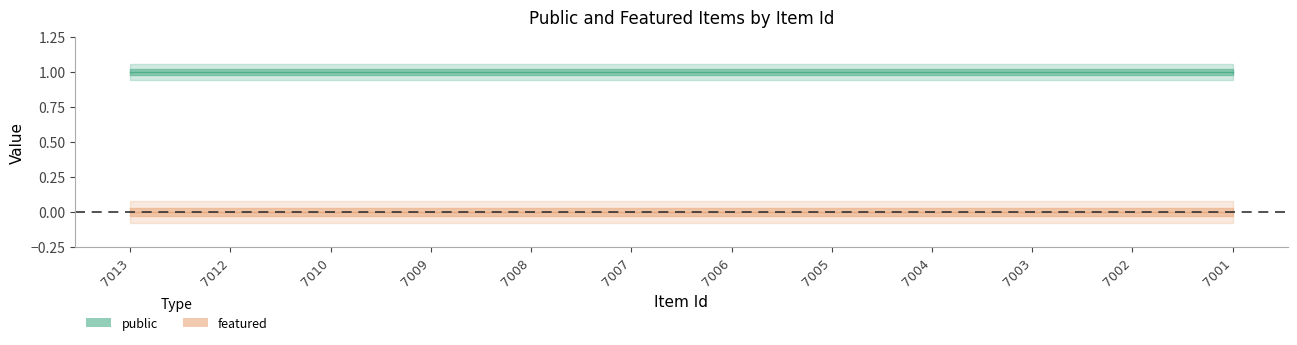

Is the value of featured at 7012 greater than the value of public at 7001?

No